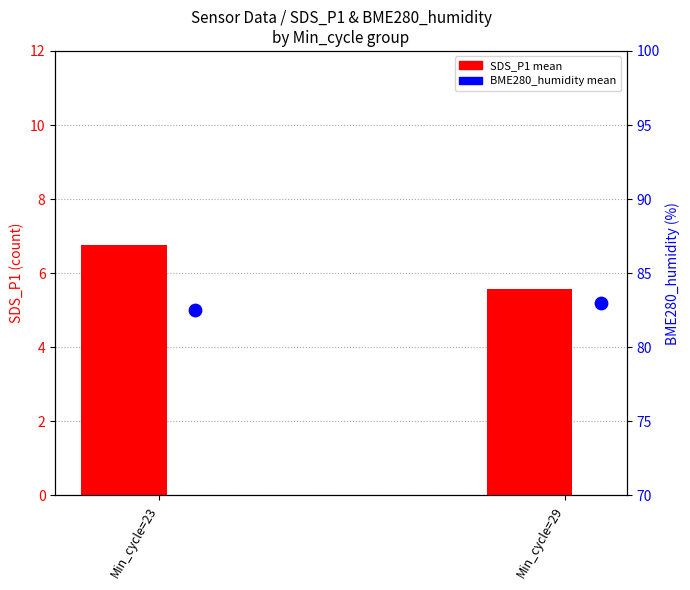

At how many categories does at least one series exceed 46?

2